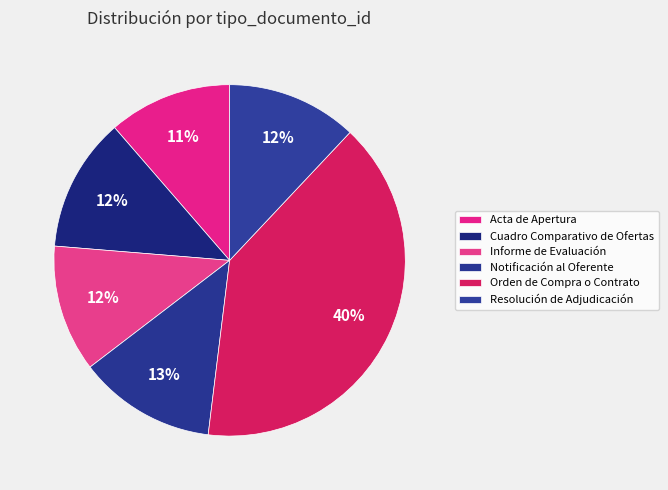

How many segments does this pie chart have?

6